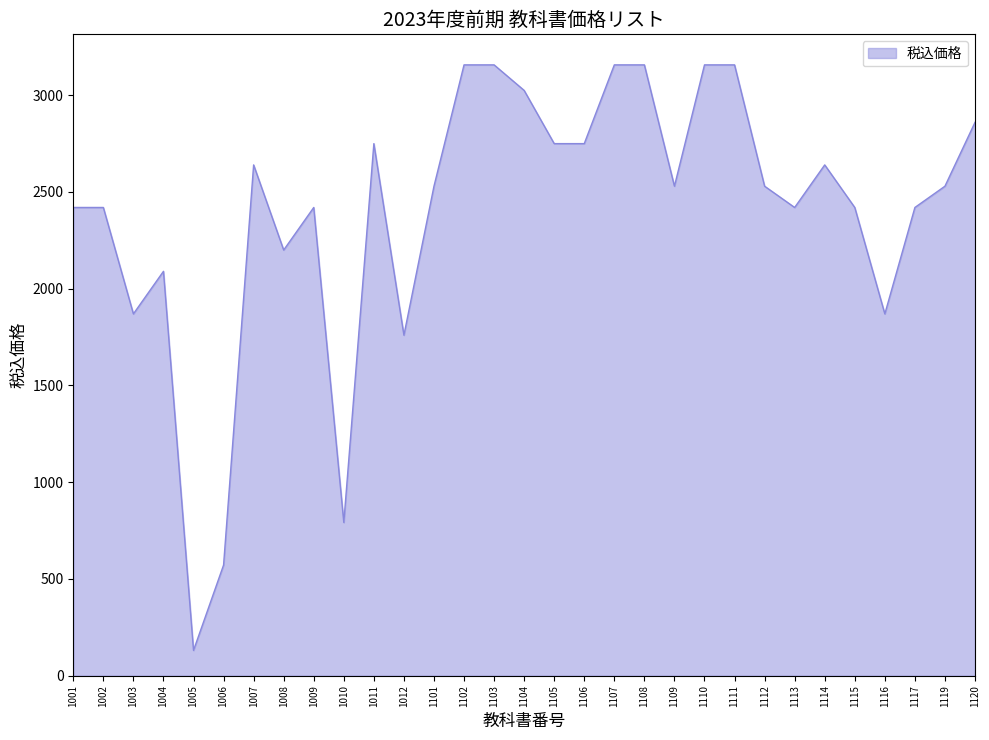

What value does the data have at 1012?

1760.0